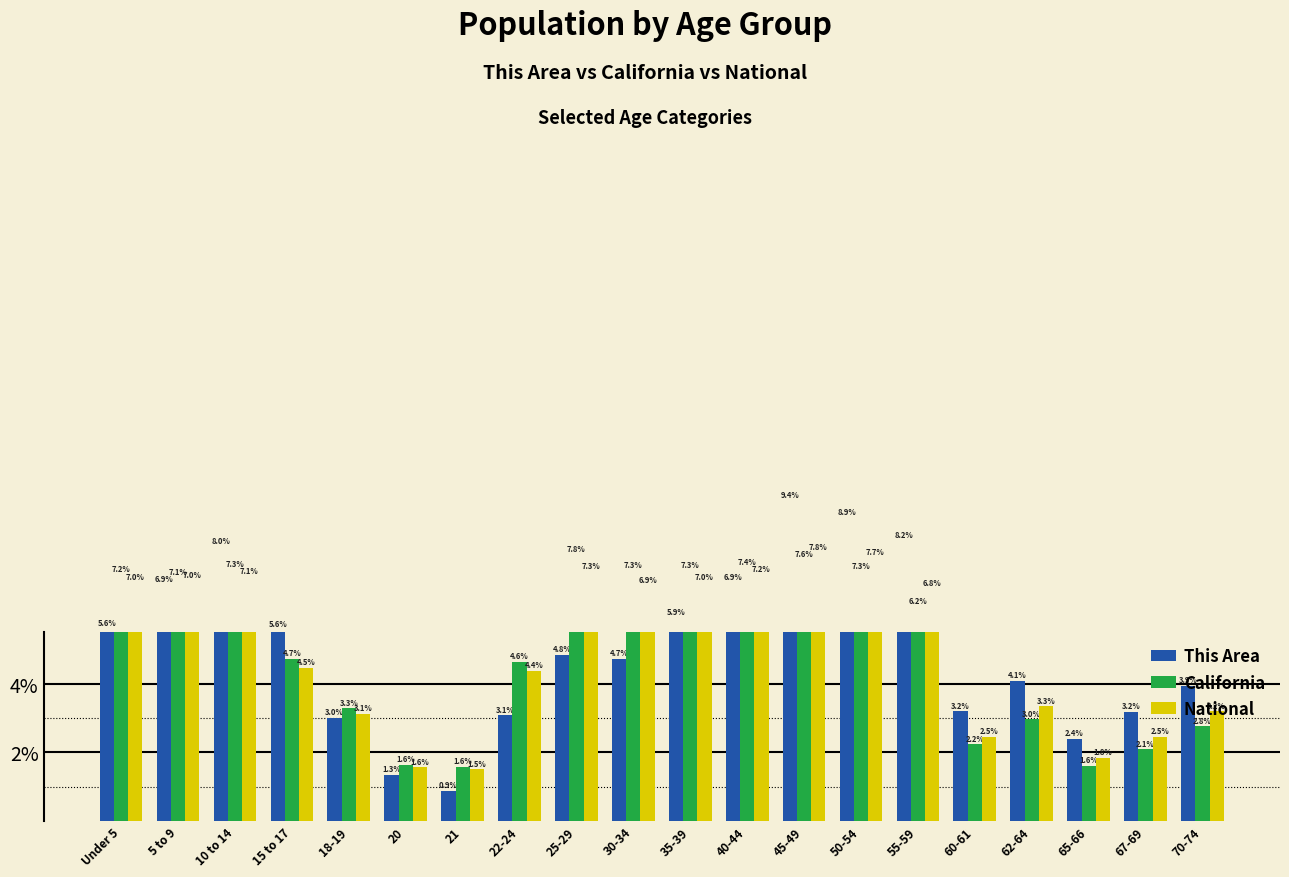

Which series has the largest range (max minus min)?

This Area